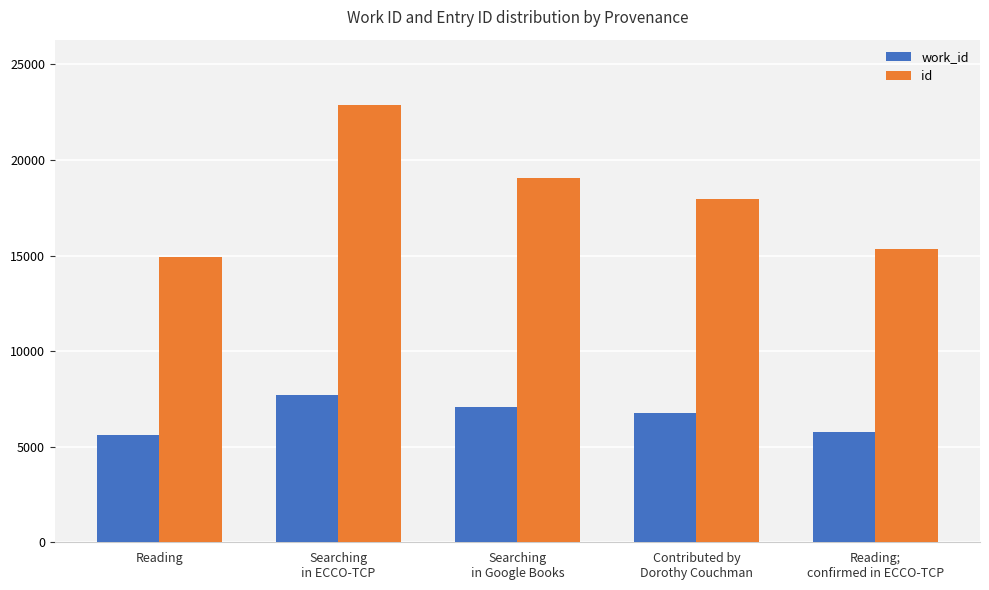

What is the maximum value for id?

22861